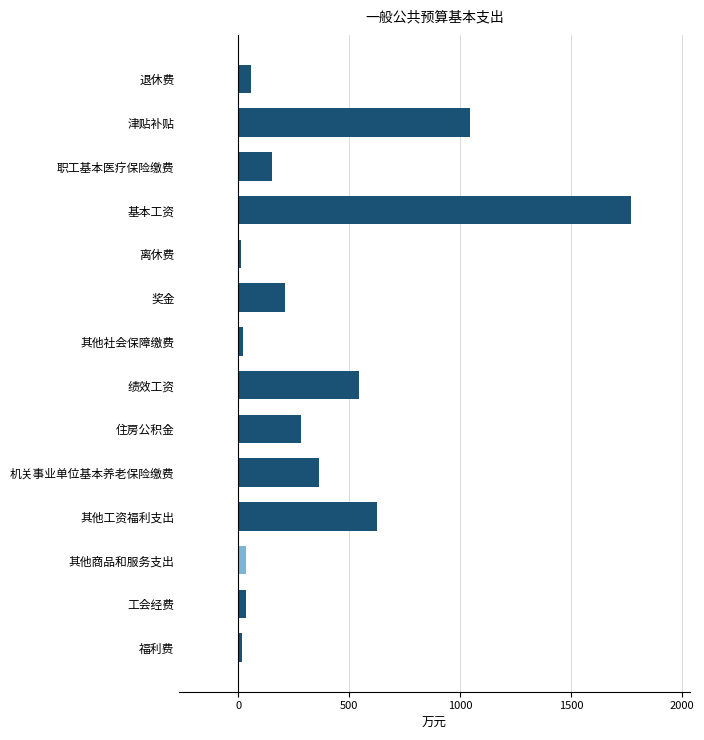

How many distinct data groups are displayed?

1